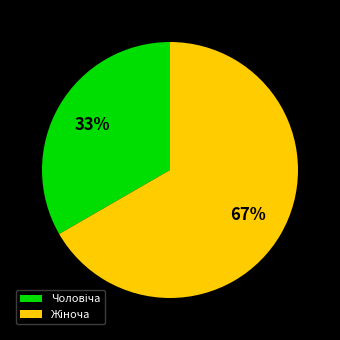

Is there a majority slice in this chart?

Yes